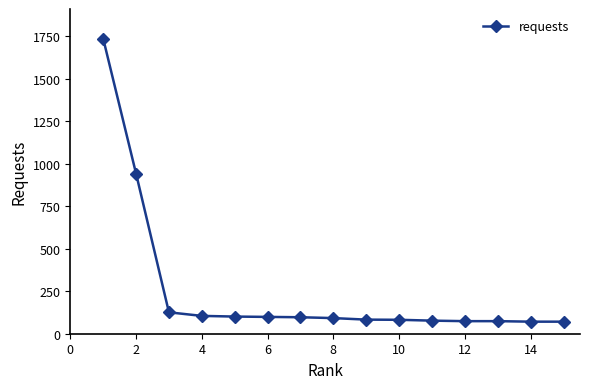

What is the average value?

256